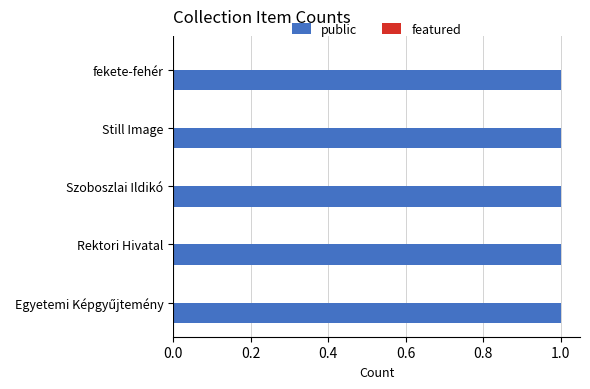

True or false: featured has a value of 0 at Rektori Hivatal.

True